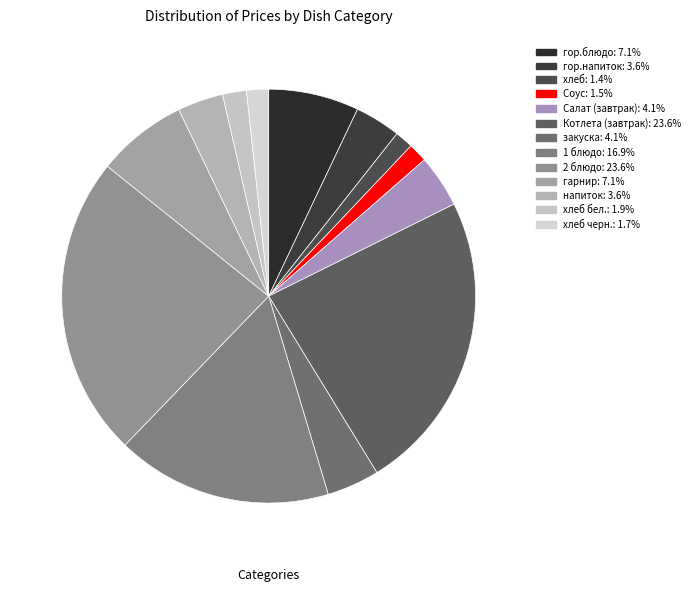

Rank the categories by value from highest to lowest.

Котлета (завтрак), 2 блюдо, 1 блюдо, гор.блюдо, гарнир, Салат (завтрак), закуска, гор.напиток, напиток, хлеб бел., хлеб черн., Соус, хлеб